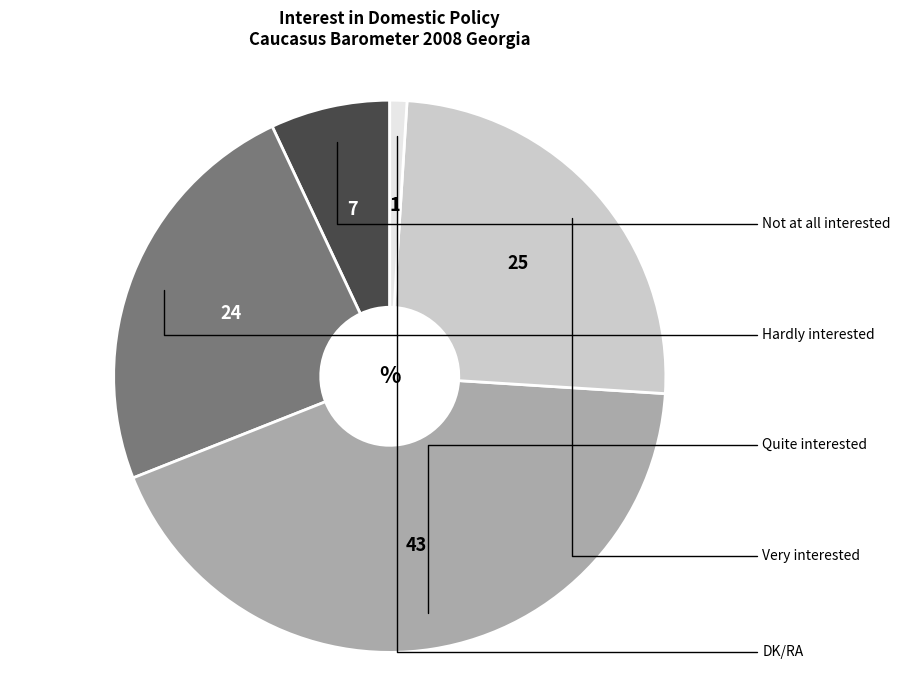

Is there a majority slice in this chart?

No